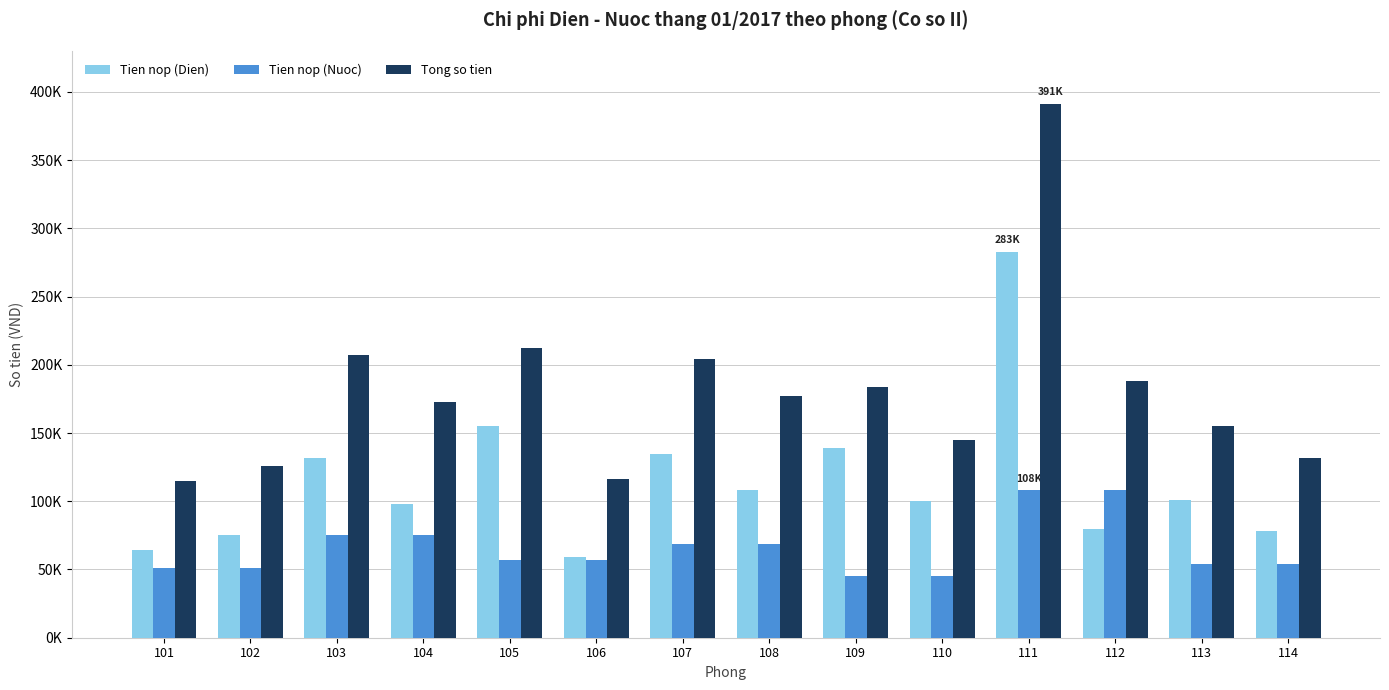

What is the sum of all Tien nop (Nuoc) values?

918000